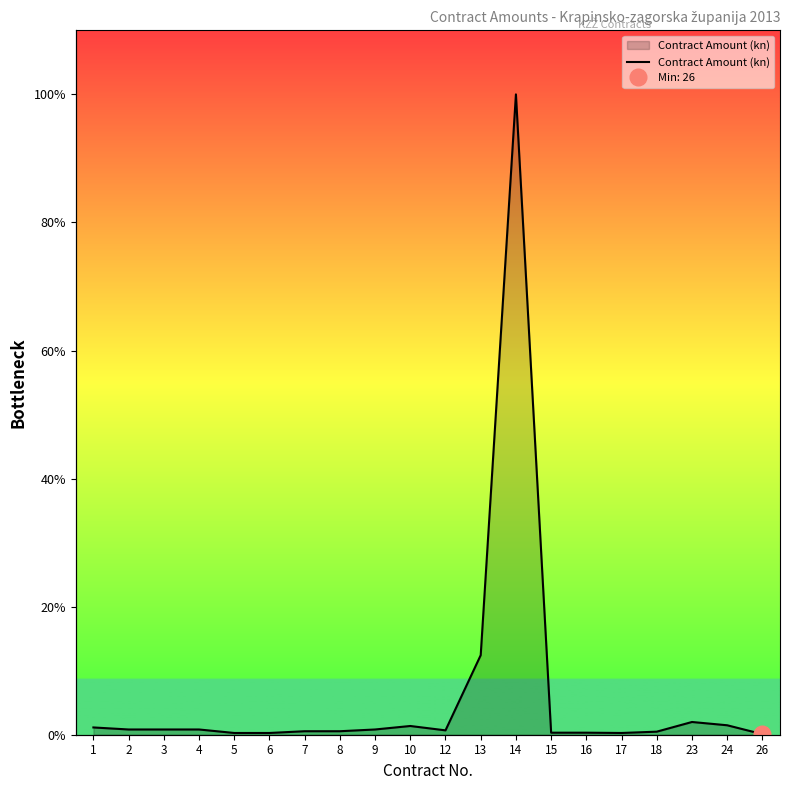

Rank the categories by value from lowest to highest.

26, 5, 6, 17, 15, 16, 18, 7, 8, 12, 2, 3, 4, 9, 1, 10, 24, 23, 13, 14